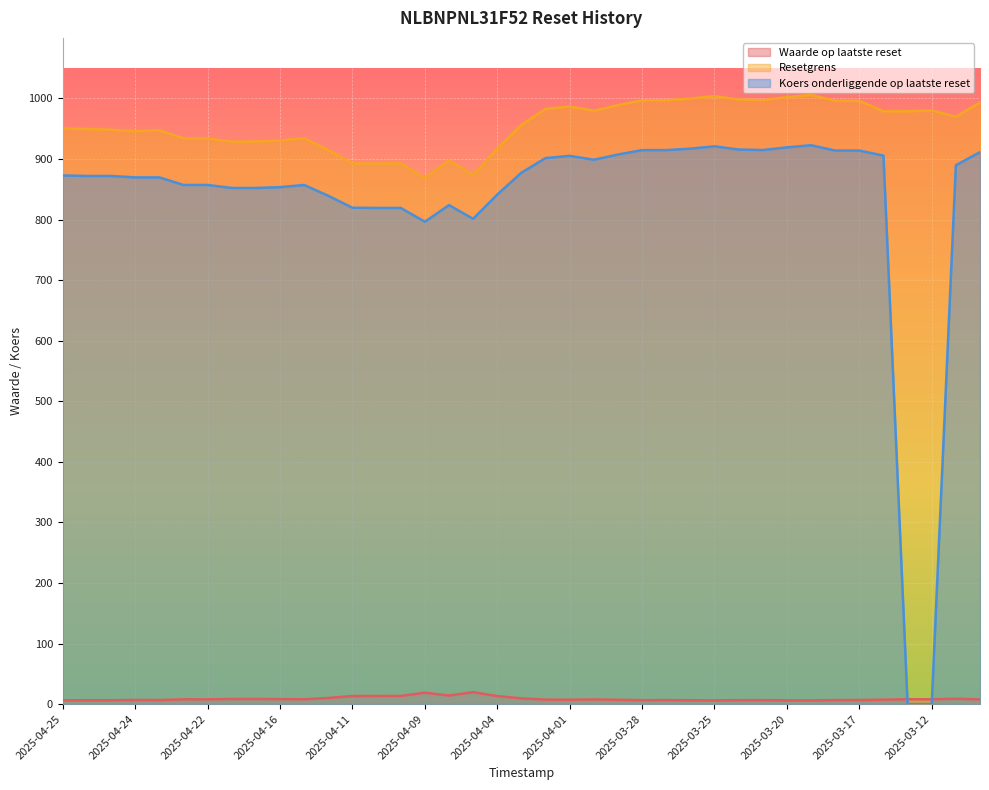

Does the chart display data point markers on the line(s)?

No